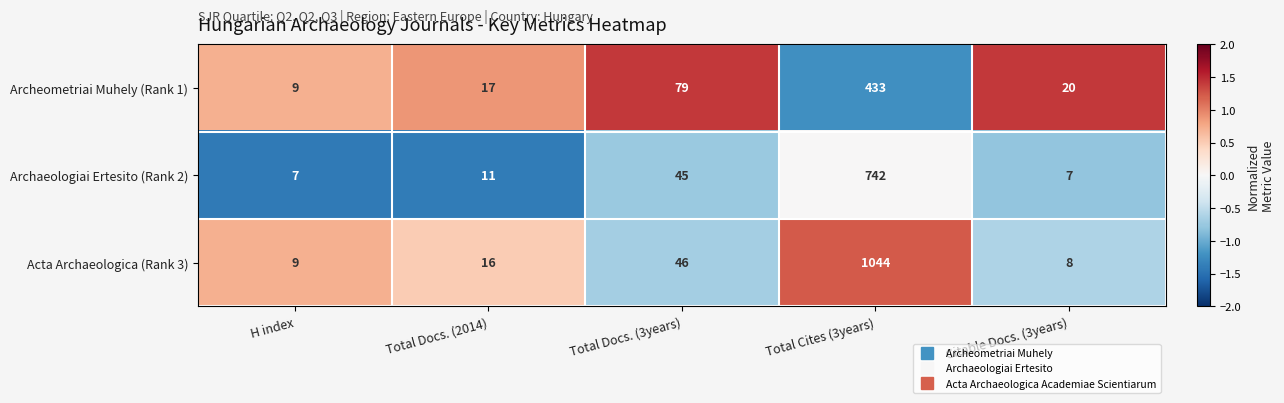

Where does the Archeometriai Muhely (Rank 1) series first go above 20?

Total Docs. (3years)